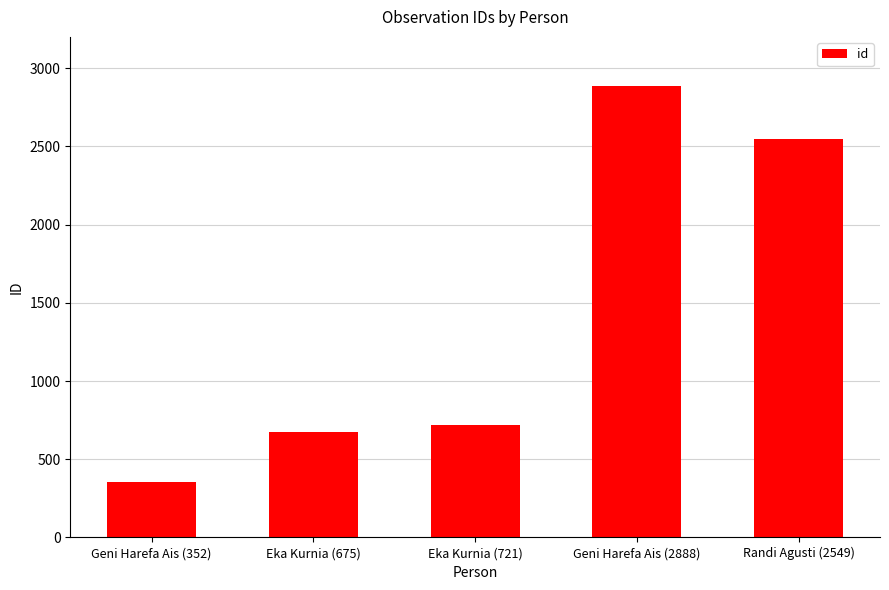

At which category does the chart reach its peak across all series?

Geni Harefa Ais (2888)